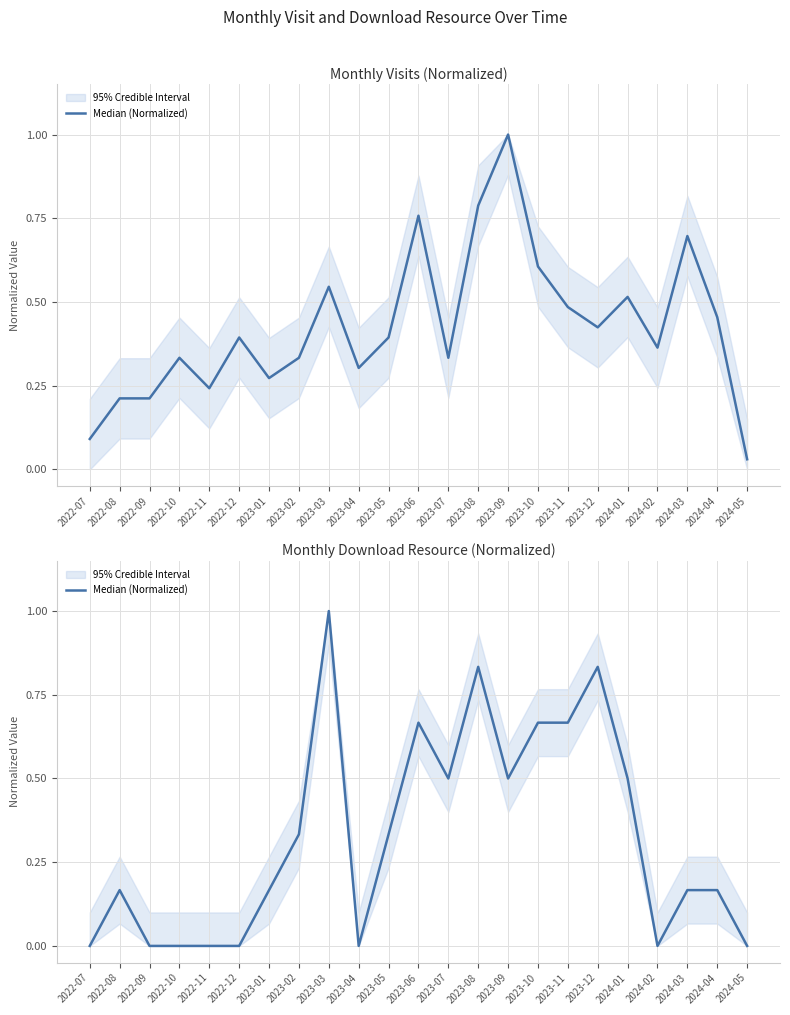

The chart shows a value of 0.1 at 2024-03. True or false?

False